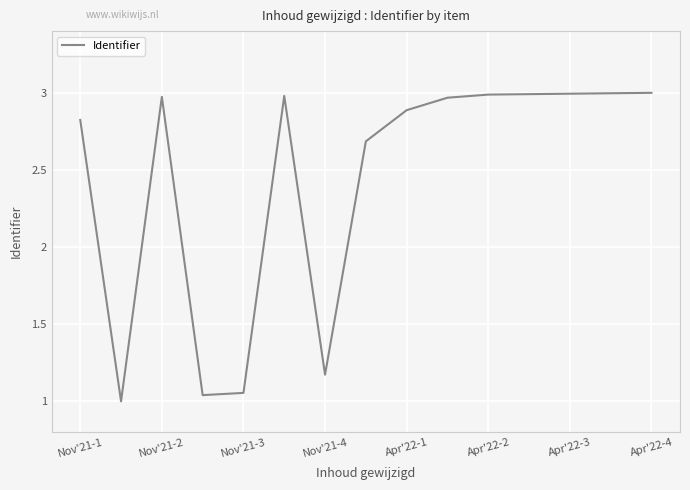

How many lines are shown in the chart?

1